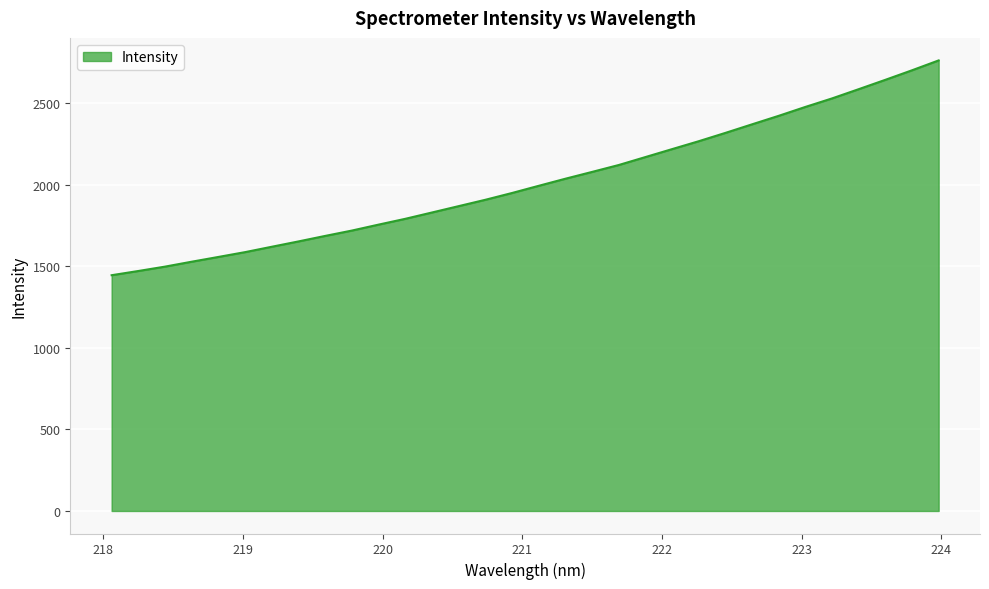

Does the chart display data point markers on the line(s)?

No